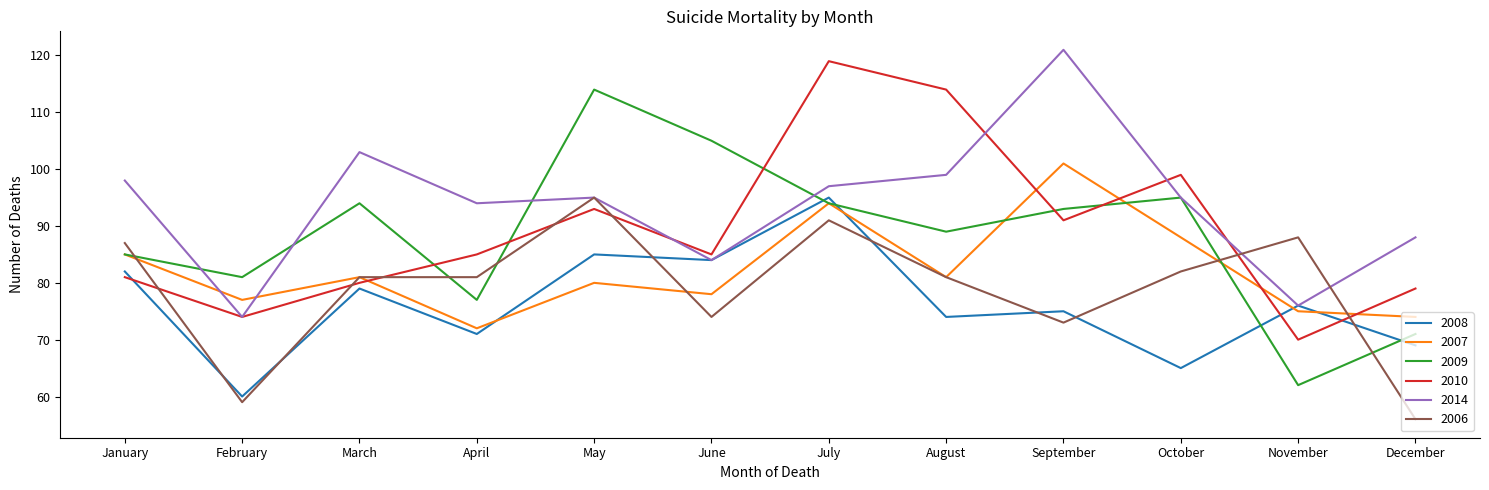

Is it true that 2014 equals 95 at May?

True